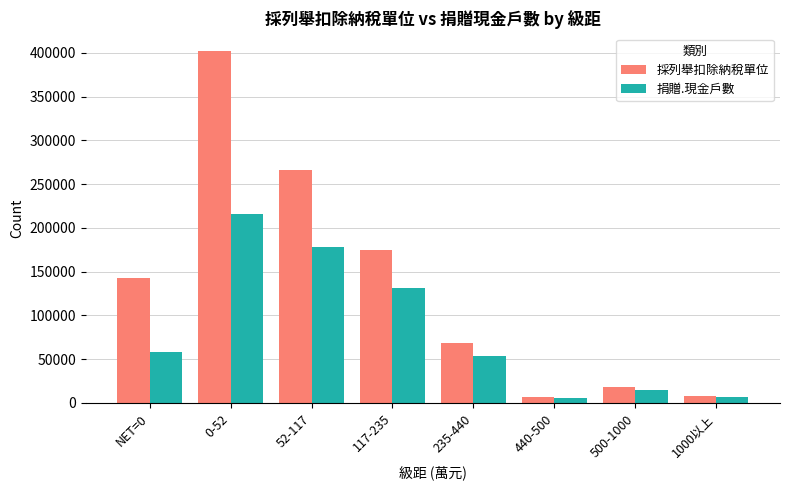

The value of 採列舉扣除納稅單位 at 500-1000 is 18633. True or false?

True